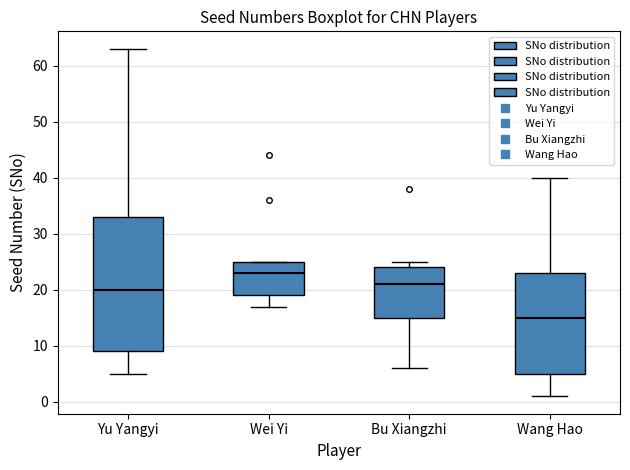

Reading left to right, transcribe this box plot: for each box, give where its median line is, the range the box spans, and where its two whiskers end, as read against the y-axis. The values are not printed on the chart, so give them approximately, as read against the axis.

Yu Yangyi: median 20, box 9 to 33, whiskers 5 to 63
Wei Yi: median 23, box 19 to 25, whiskers 17 to 25
Bu Xiangzhi: median 21, box 15 to 24, whiskers 6 to 25
Wang Hao: median 15, box 5 to 23, whiskers 1 to 40